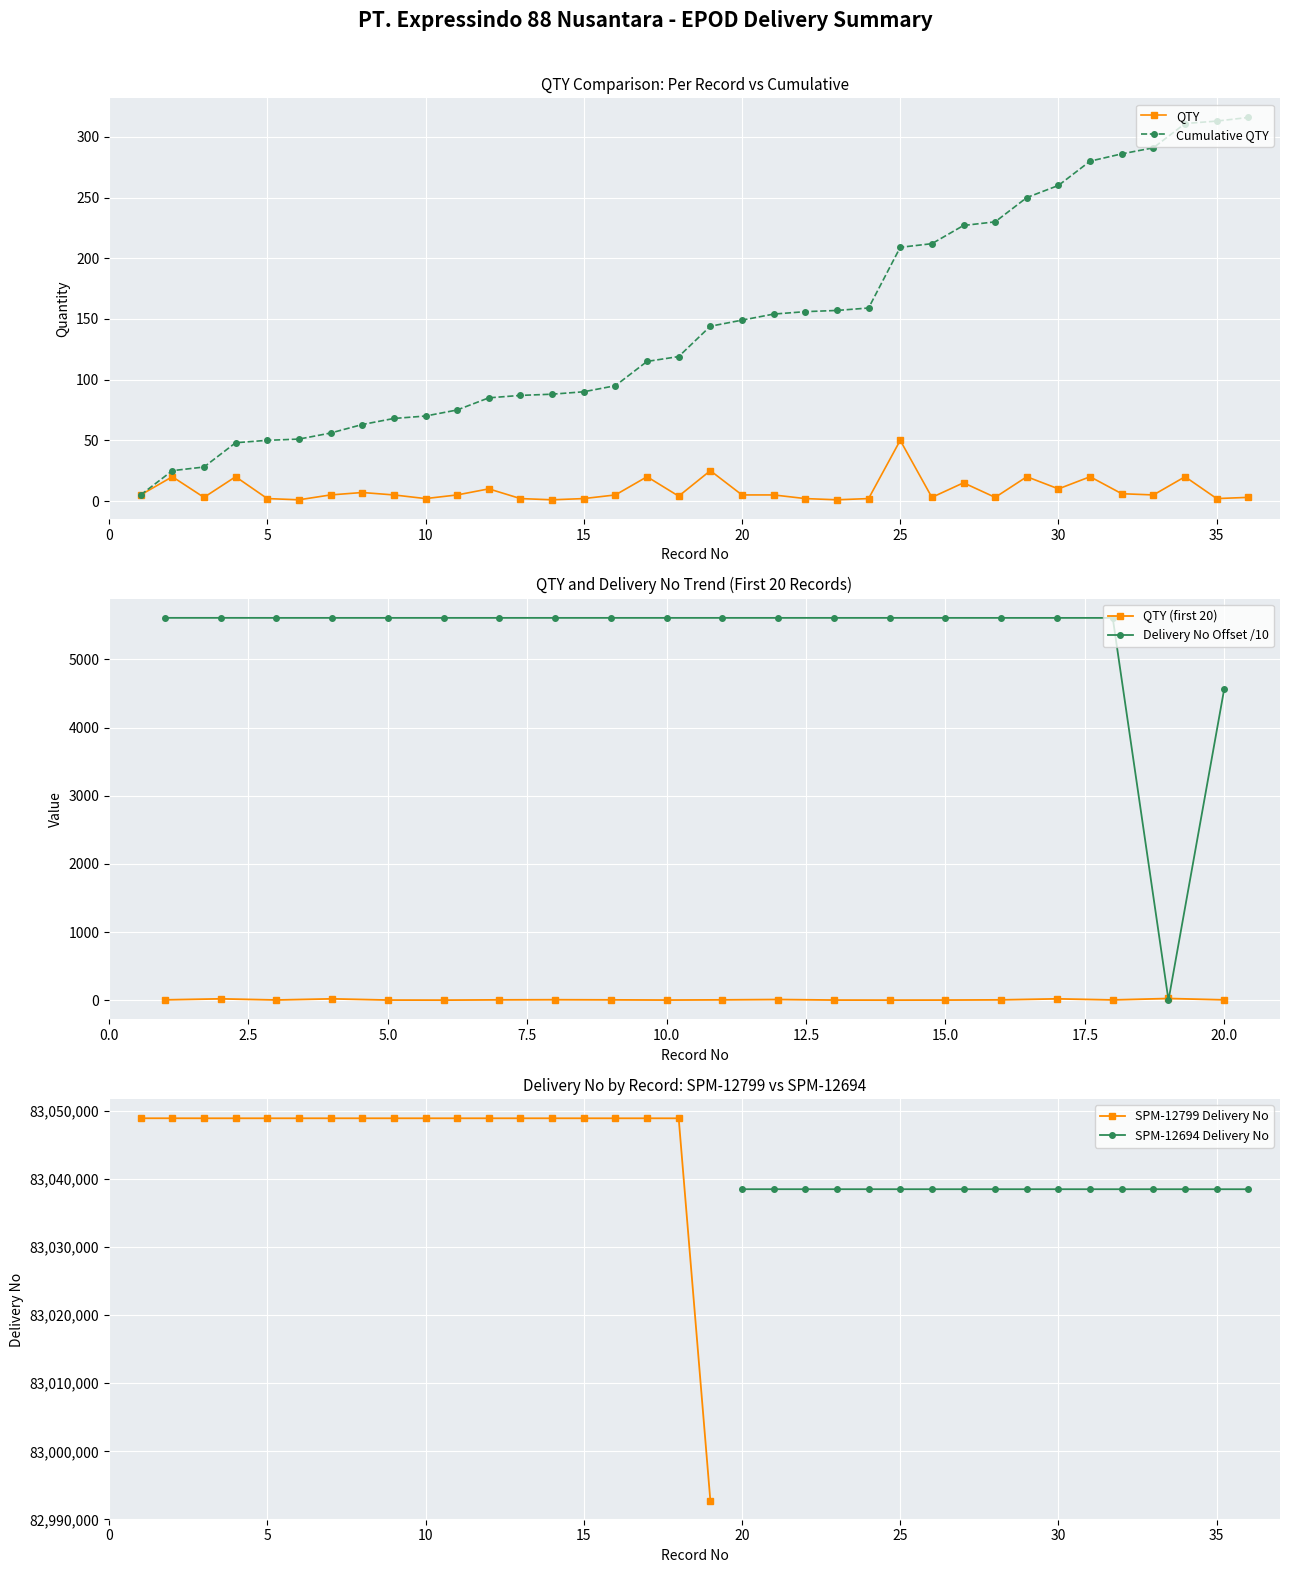

At which label does QTY reach its peak?

25